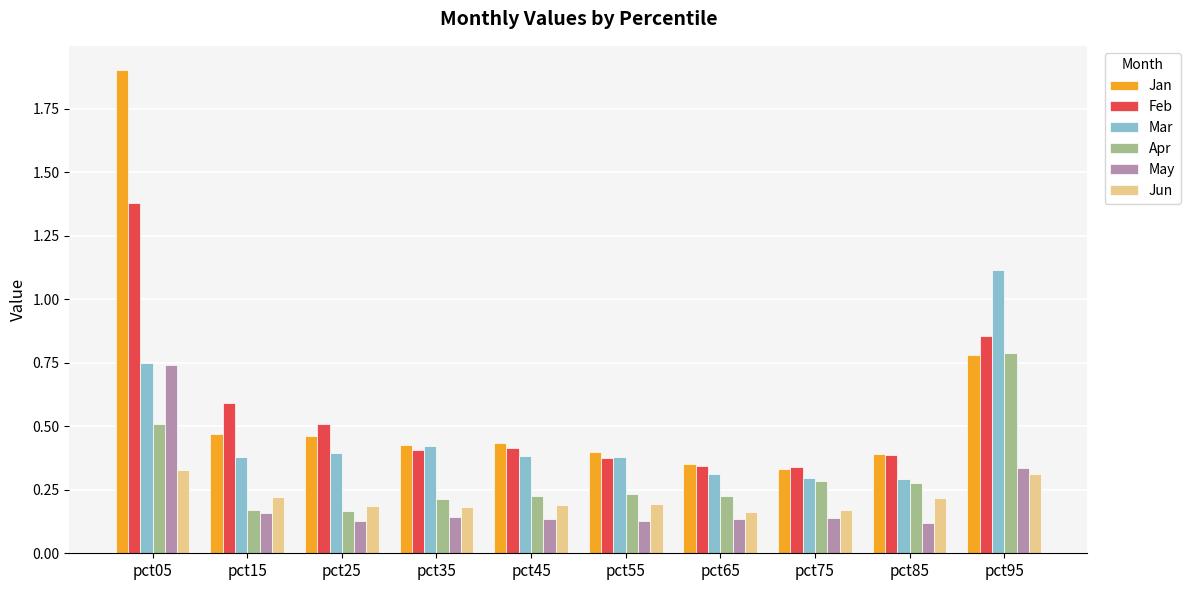

What is the difference between the Feb values at pct35 and pct05?

1.0